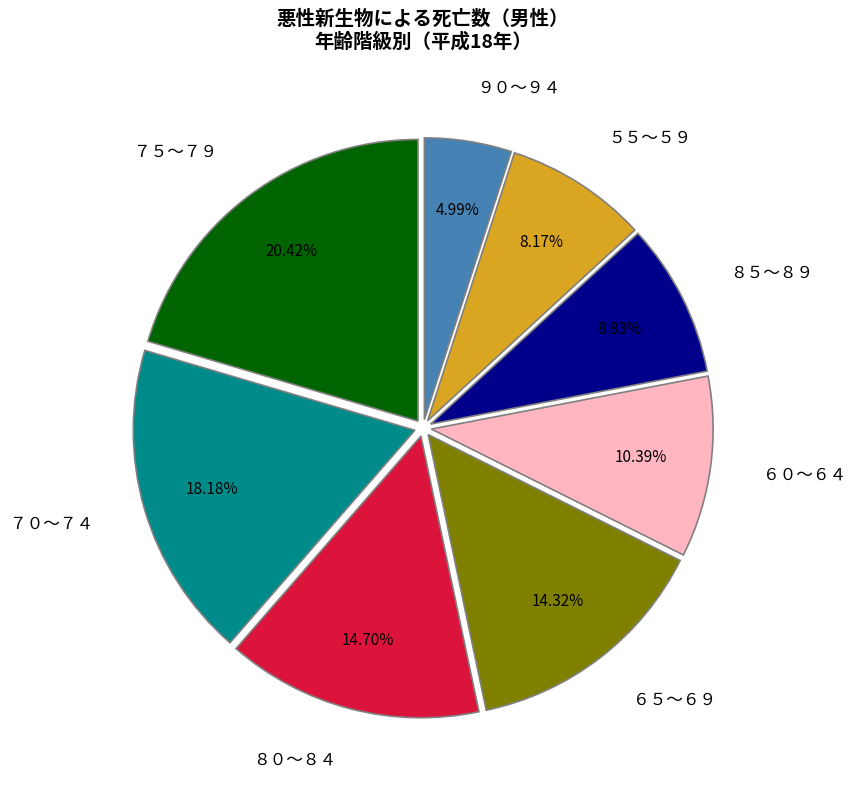

Does any single category account for the majority?

No